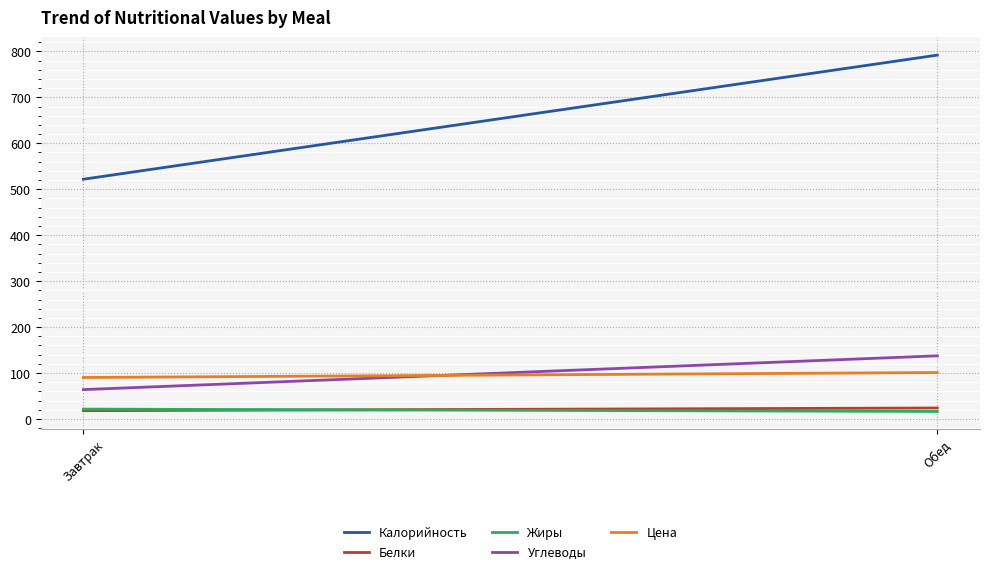

What are all the series names shown in the legend?

Калорийность, Белки, Жиры, Углеводы, Цена